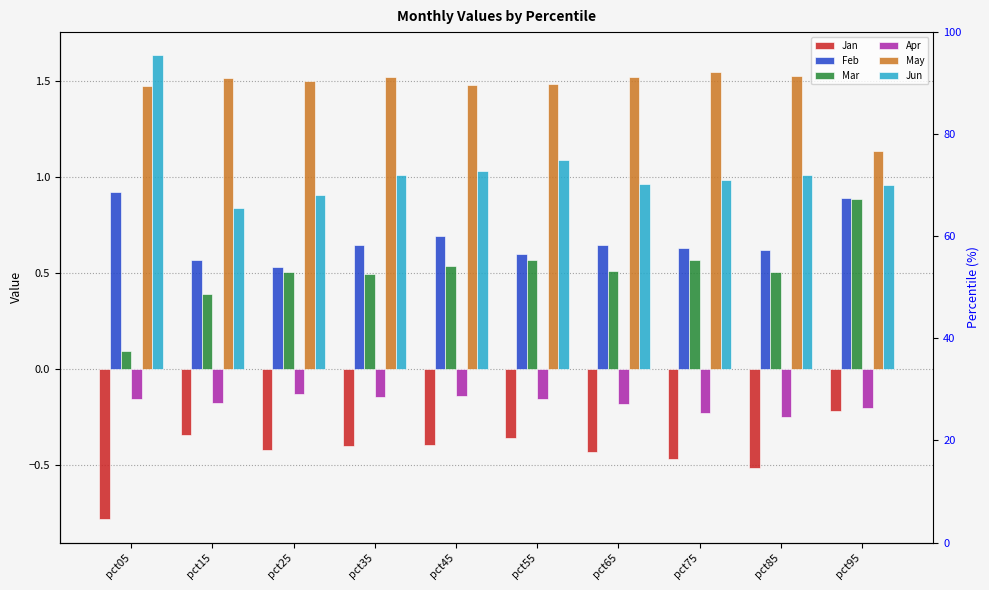

Are the bars grouped side by side (vs. stacked)?

Yes